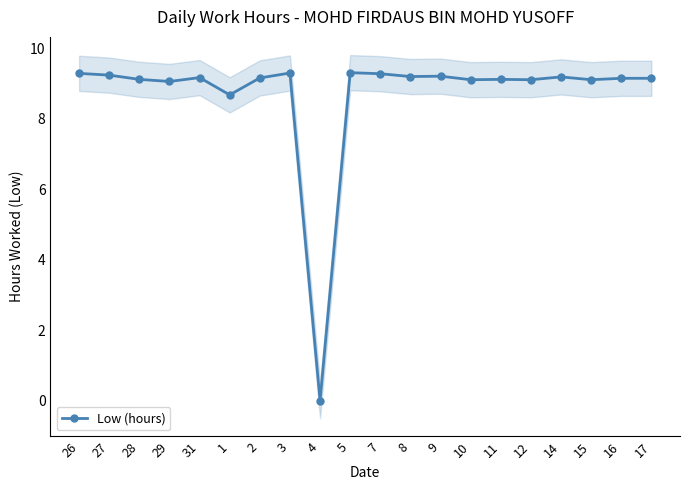

Reading left to right, what are all the values shown in this chart?

9.3	9.2	9.1	9.1	9.2	8.7	9.2	9.3	0.0	9.3	9.3	9.2	9.2	9.1	9.1	9.1	9.2	9.1	9.2	9.2